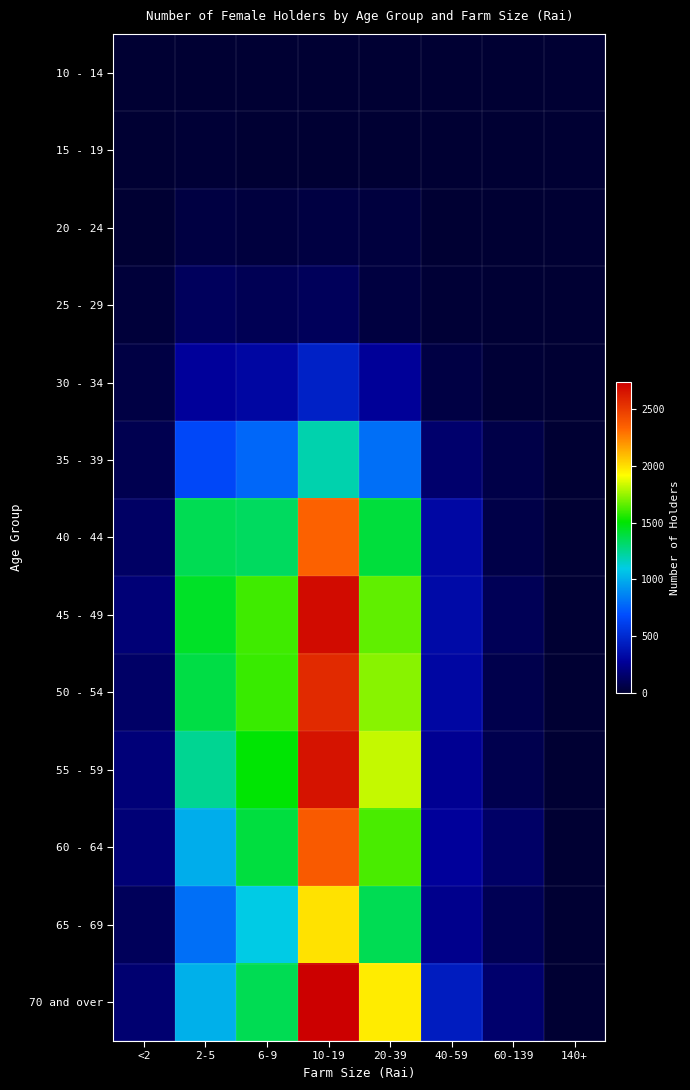

At how many categories does at least one series exceed 961?

4